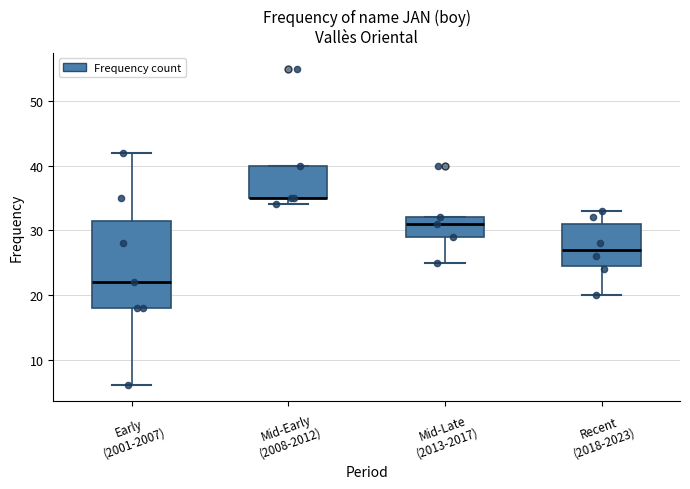

Which box is the tallest, from its lower edge to its upper edge?

Early (2001-2007)